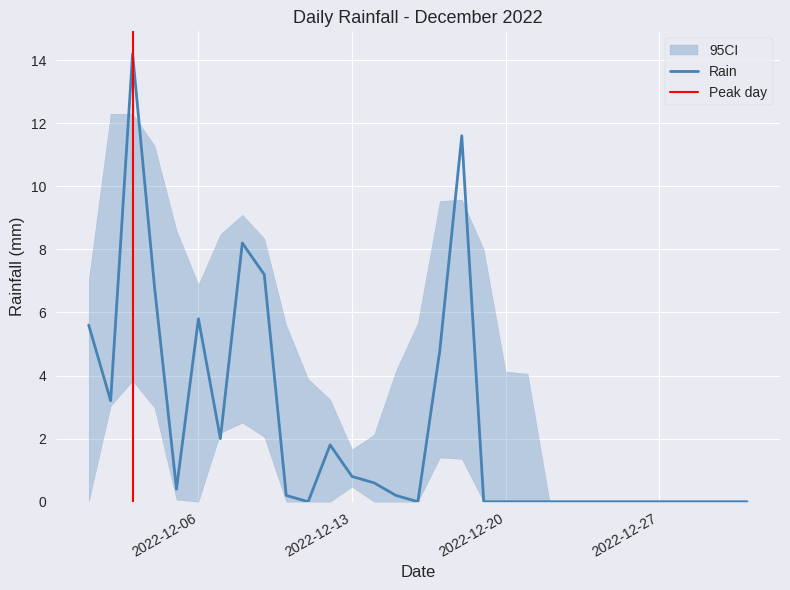

What is the maximum value shown in the chart?

14.2